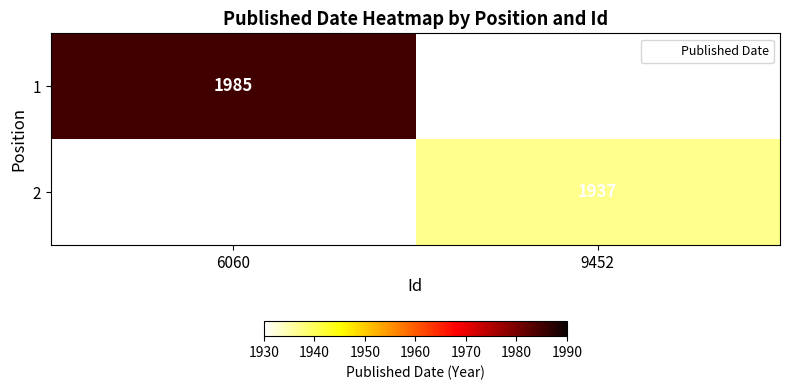

Is it true that 2 equals 1937 at 9452?

True